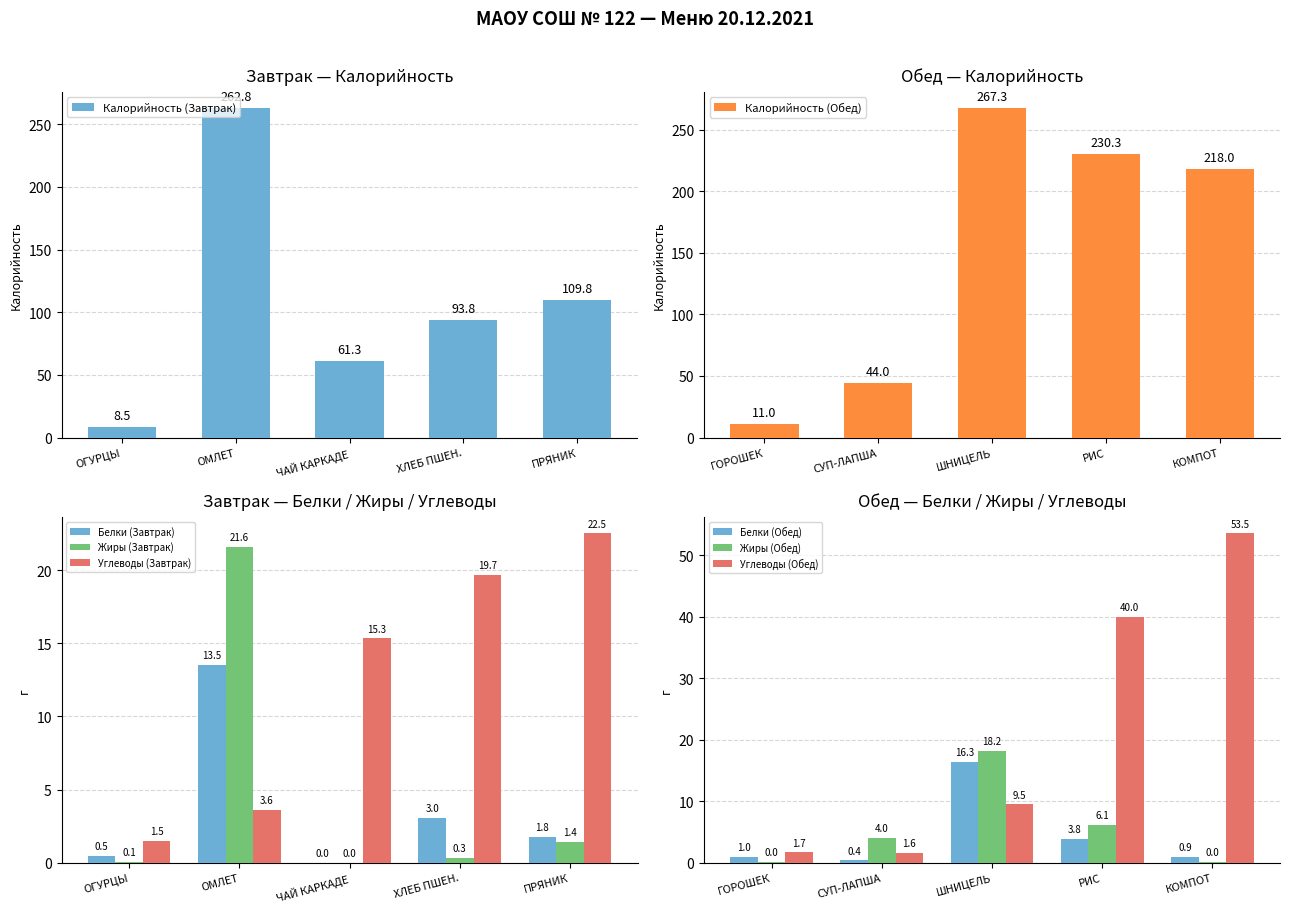

List the labels in order of Завтрак value, smallest first.

ОГУРЦЫ, ЧАЙ КАРКАДЕ, ХЛЕБ ПШЕН., ПРЯНИК, ОМЛЕТ